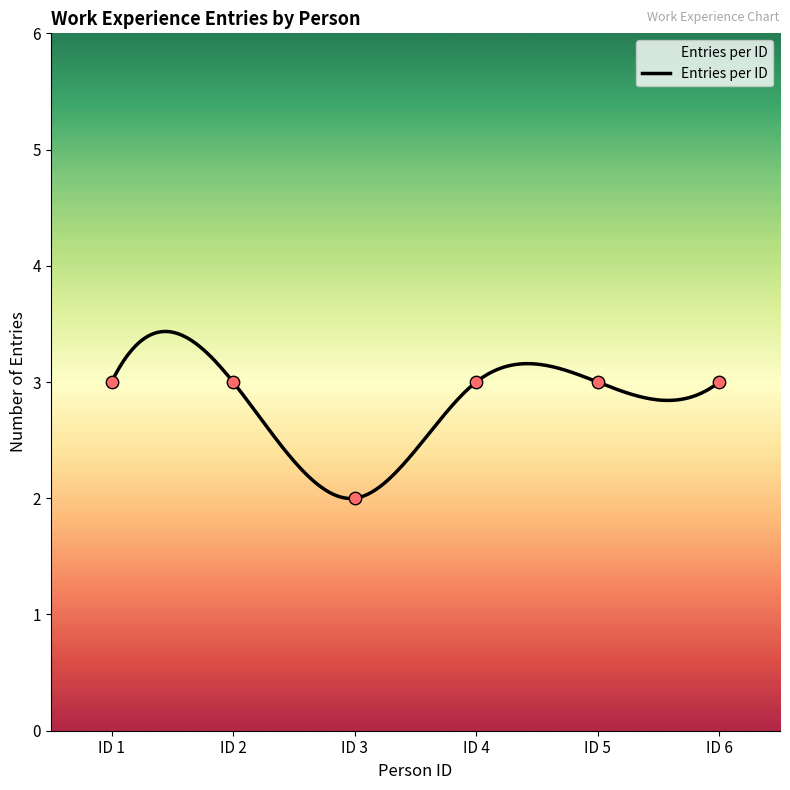

Between ID 6 and ID 2, which is larger?

ID 6